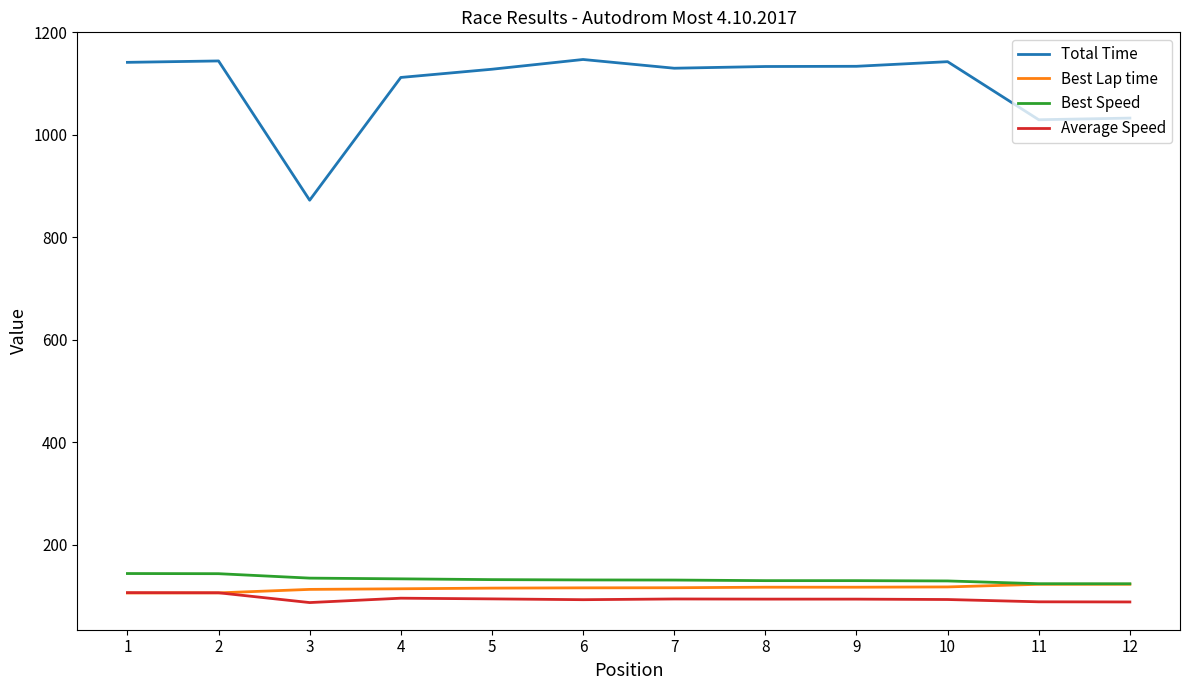

List the series in order of their peak value, highest first.

Total Time, Best Speed, Best Lap time, Average Speed